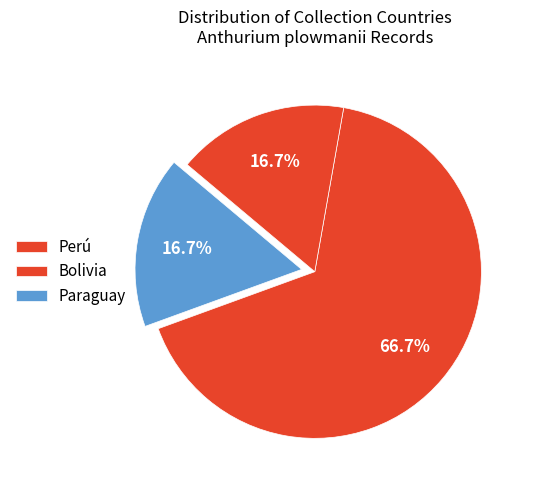

How many segments does this pie chart have?

3